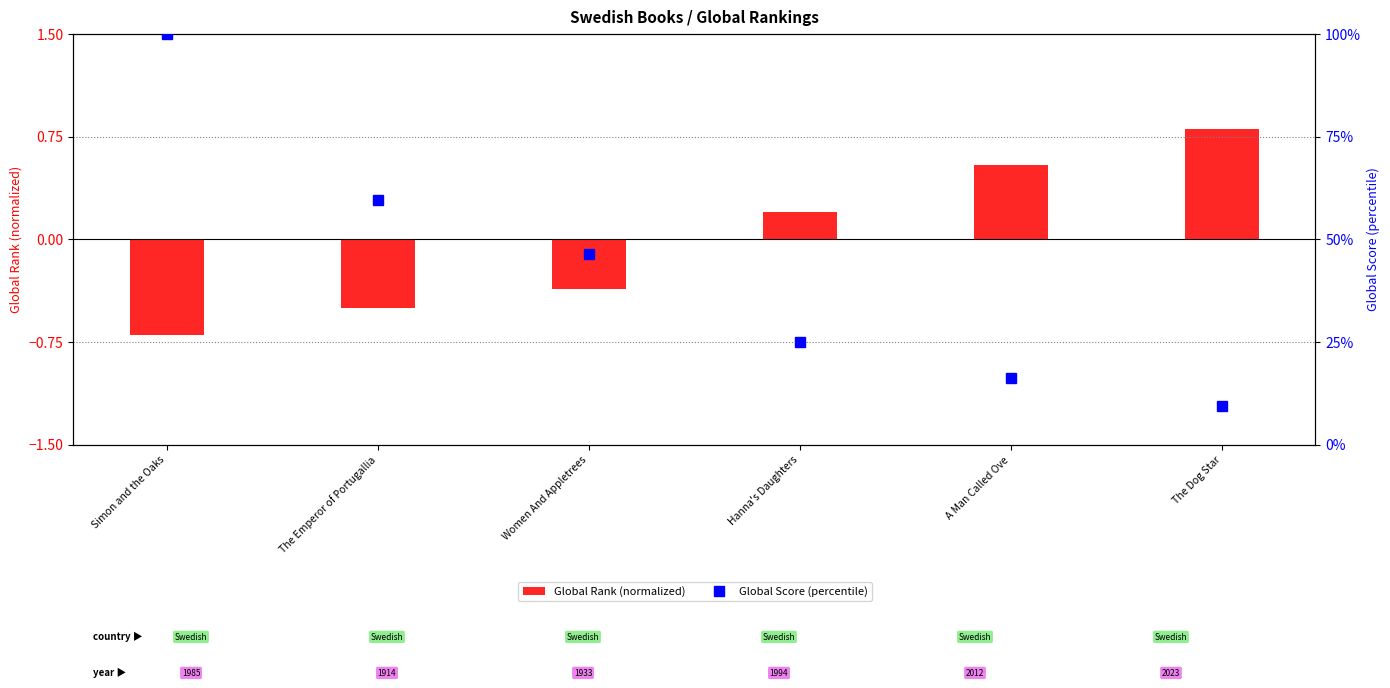

The value of Global Rank (normalized) at Women And Appletrees is -0.2. True or false?

False